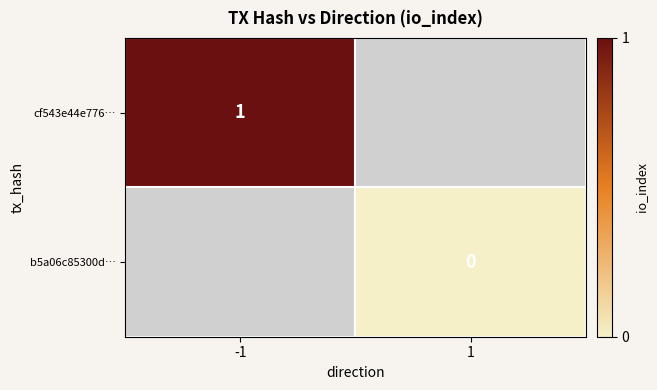

Count the number of categories in the chart.

2